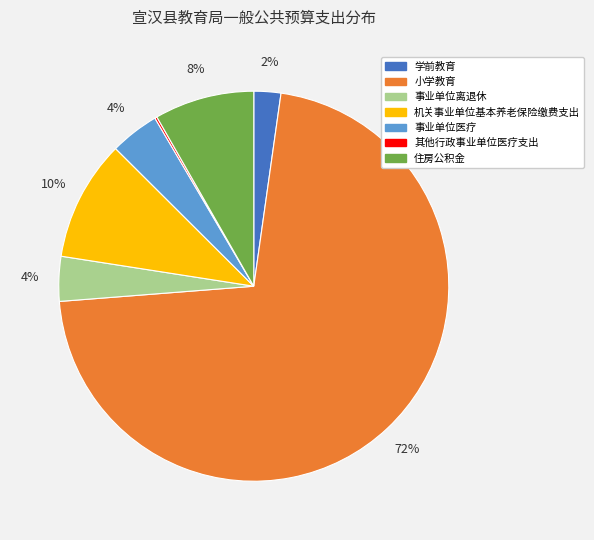

Does 小学教育 represent more than half of the total?

Yes